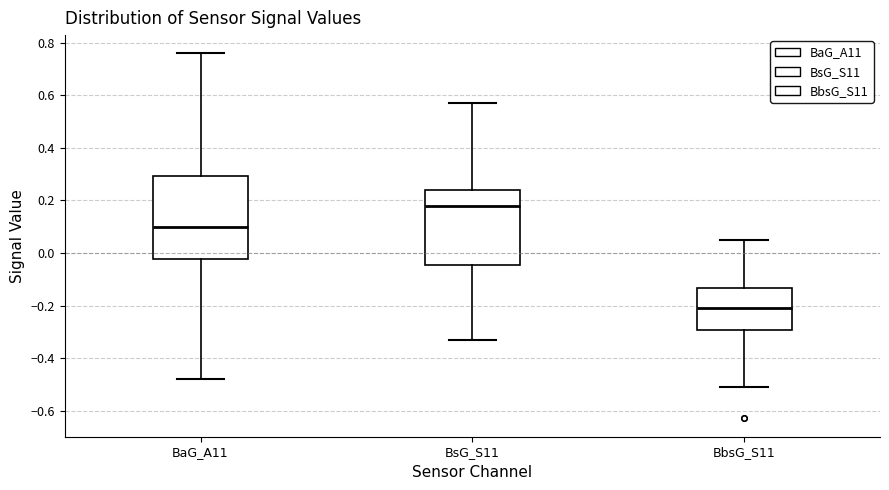

Reading left to right, transcribe this box plot: for each box, give where its median line is, the range the box spans, and where its two whiskers end, as read against the y-axis. The values are not printed on the chart, so give them approximately, as read against the axis.

BaG_A11: median 0.10, box -0.02 to 0.30, whiskers -0.48 to 0.76
BsG_S11: median 0.18, box -0.04 to 0.24, whiskers -0.32 to 0.58
BbsG_S11: median -0.20, box -0.30 to -0.14, whiskers -0.50 to 0.06